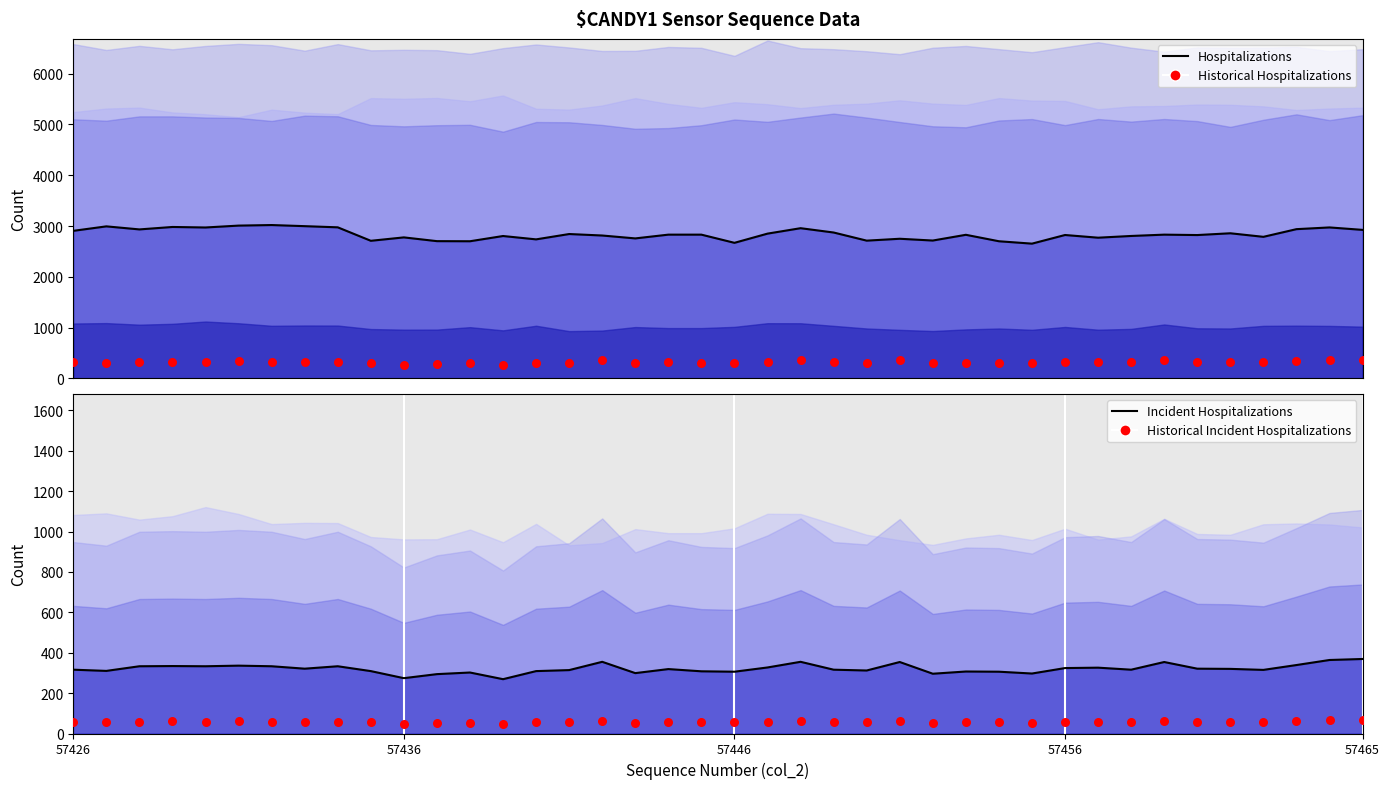

What is the total value across all series at 38?

3766